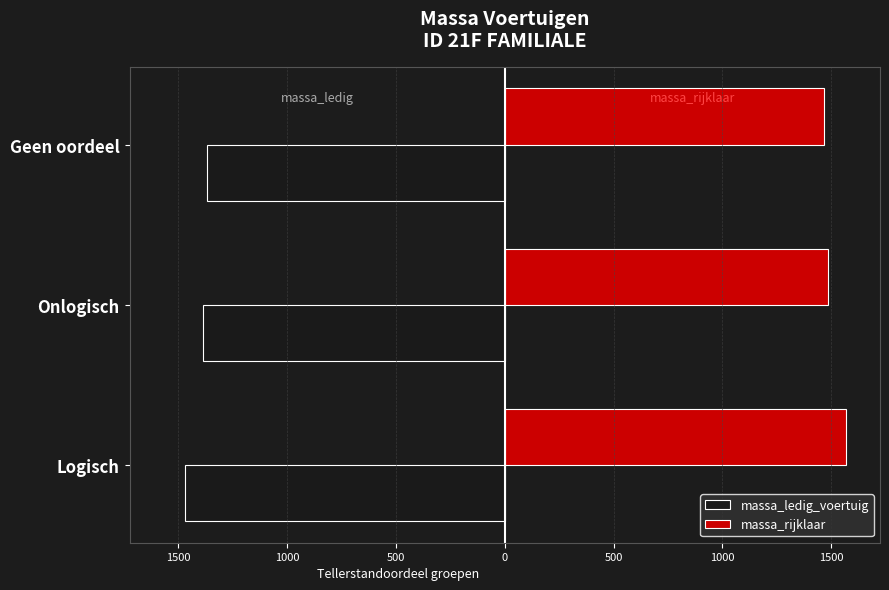

Rank the series by their maximum value, from lowest to highest.

massa_ledig_voertuig, massa_rijklaar